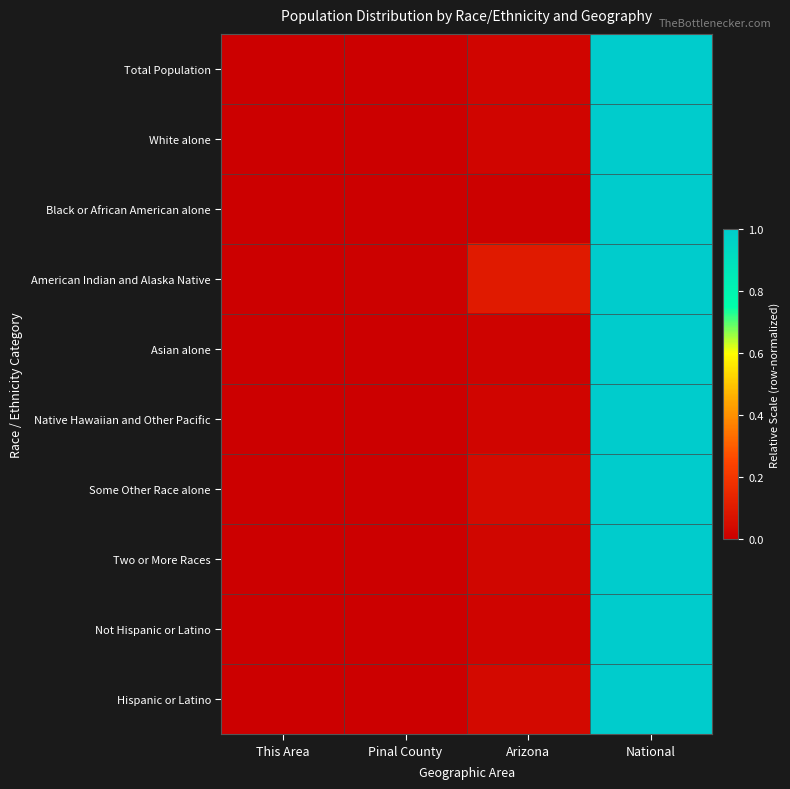

Reading left to right, transcribe all the data shown in this chart.

Total Population: This Area=0.0	Pinal County=0.0	Arizona=0.0	National=1.0
White alone: This Area=0.0	Pinal County=0.0	Arizona=0.0	National=1.0
Black or African American alone: This Area=0.0	Pinal County=0.0	Arizona=0.0	National=1.0
American Indian and Alaska Native: This Area=0.0	Pinal County=0.0	Arizona=0.1	National=1.0
Asian alone: This Area=0.0	Pinal County=0.0	Arizona=0.0	National=1.0
Native Hawaiian and Other Pacific: This Area=0.0	Pinal County=0.0	Arizona=0.0	National=1.0
Some Other Race alone: This Area=0.0	Pinal County=0.0	Arizona=0.0	National=1.0
Two or More Races: This Area=0.0	Pinal County=0.0	Arizona=0.0	National=1.0
Not Hispanic or Latino: This Area=0.0	Pinal County=0.0	Arizona=0.0	National=1.0
Hispanic or Latino: This Area=0.0	Pinal County=0.0	Arizona=0.0	National=1.0